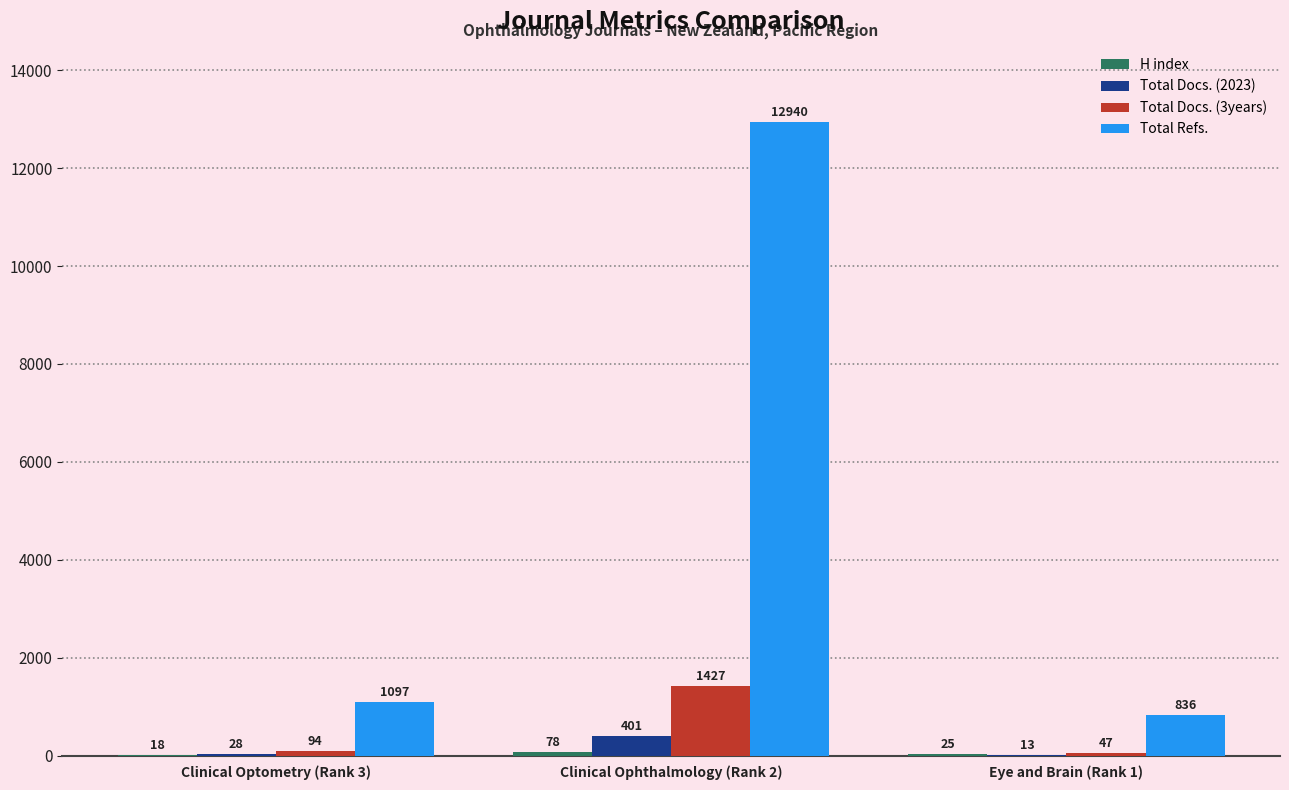

What is the total value across all series at Clinical Optometry (Rank 3)?

1237